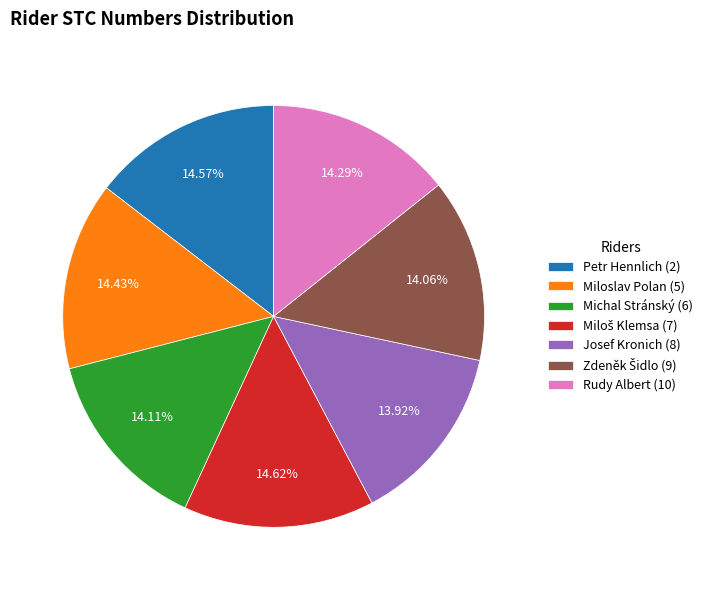

What is the ratio of the value at Miloslav Polan (5) to the value at Petr Hennlich (2)?

1.0